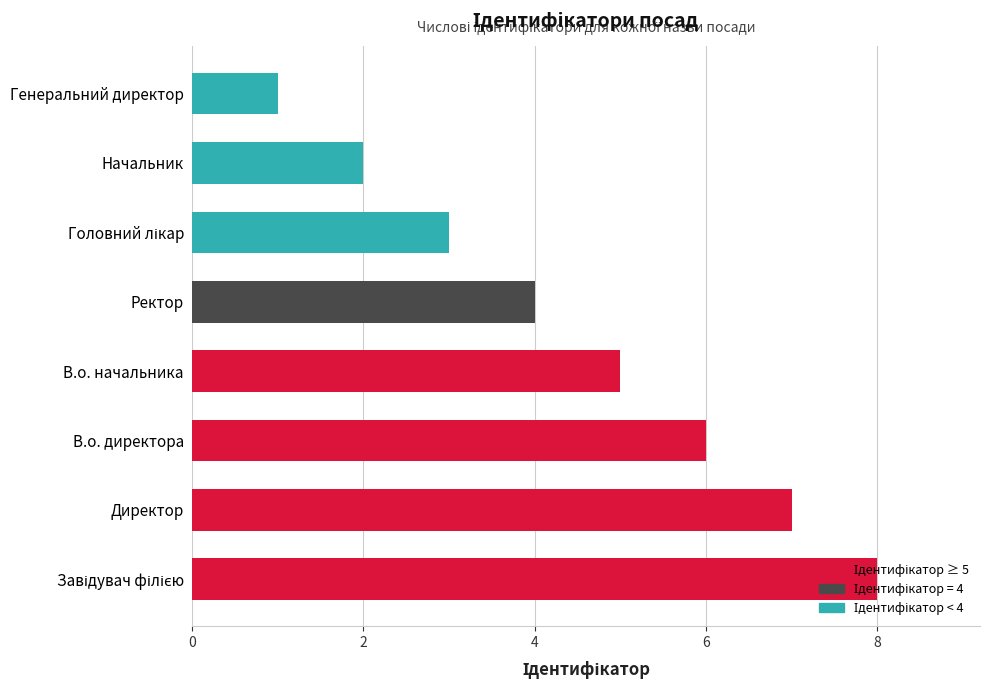

The value at Директор is 7. True or false?

True